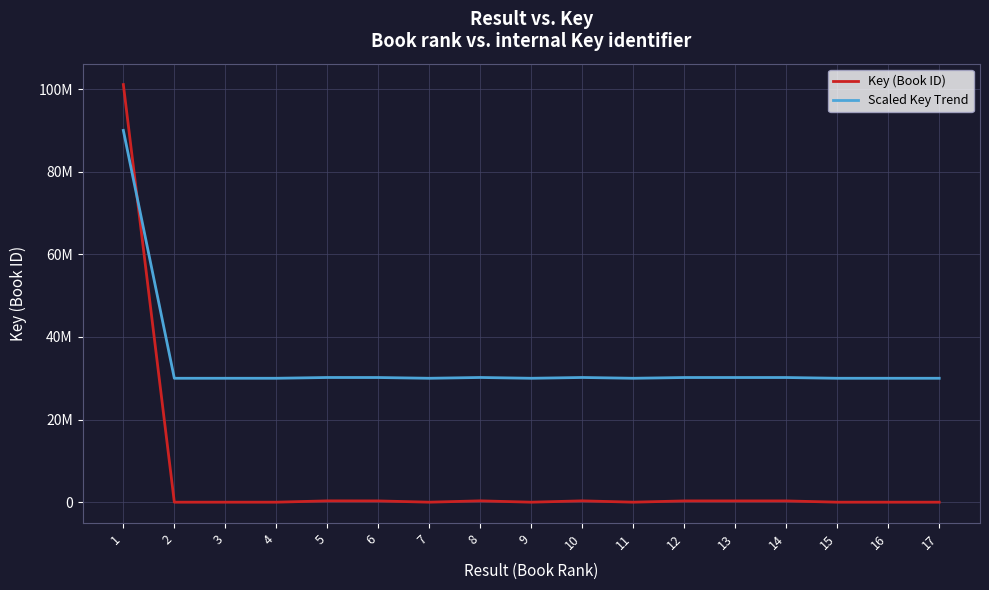

How many interior local peaks does the Key (Book ID) series have?

4